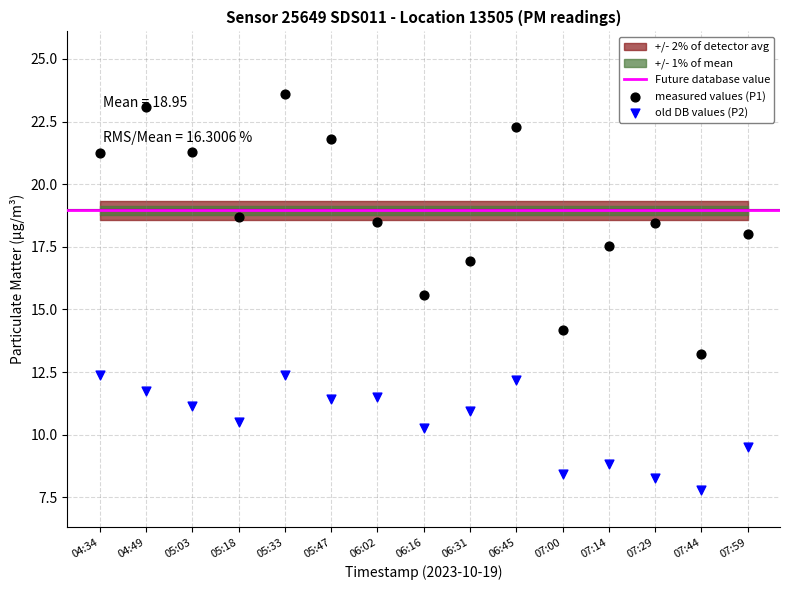

At which category is the sum across all series the highest?

05:33